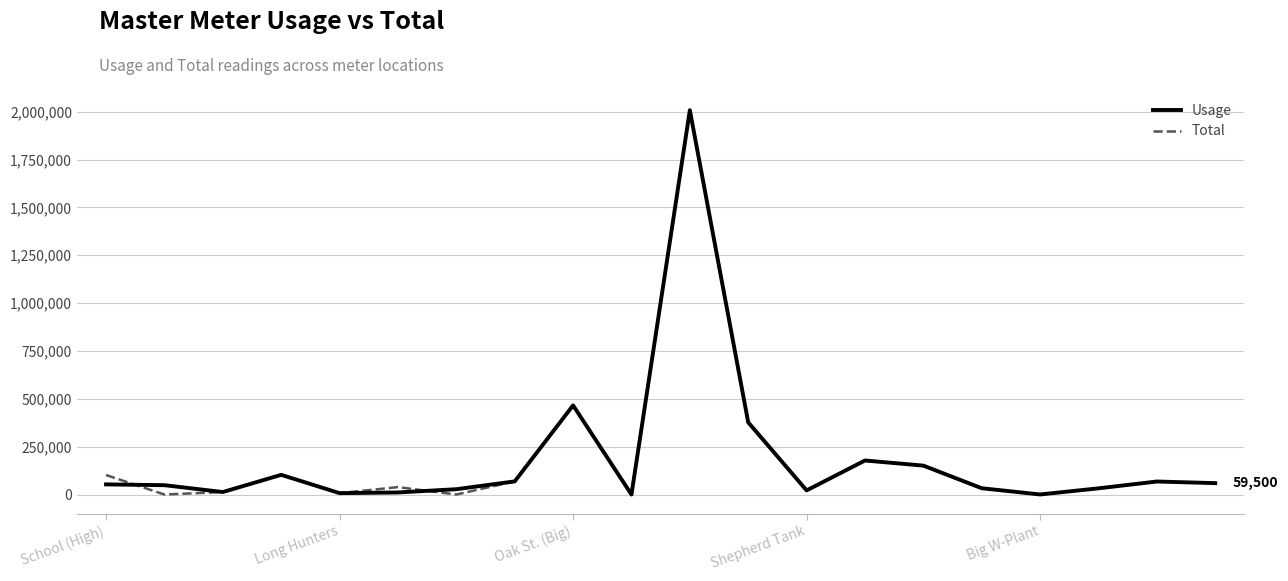

Reading left to right, transcribe all the data shown in this chart.

Usage: 53000	48790	13000	102800	7270	10800	27800	68610	465800	0	2008000	377000	21460	177820	151000	32820	300	32360	68000	59500
Total: 101790	0	13000	102800	7270	38600	0	68610	465800	0	2008000	377000	21460	177820	151000	33120	0	32360	68000	59500